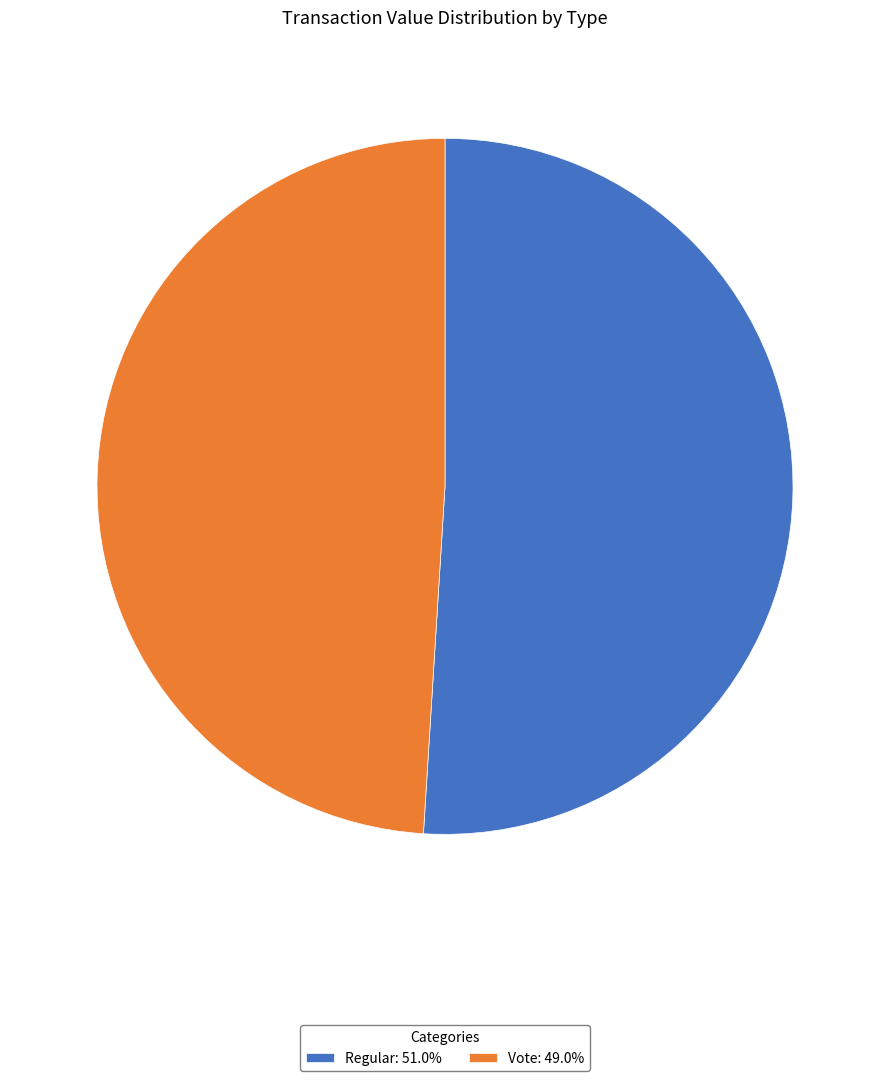

Count the number of slices in the pie.

2